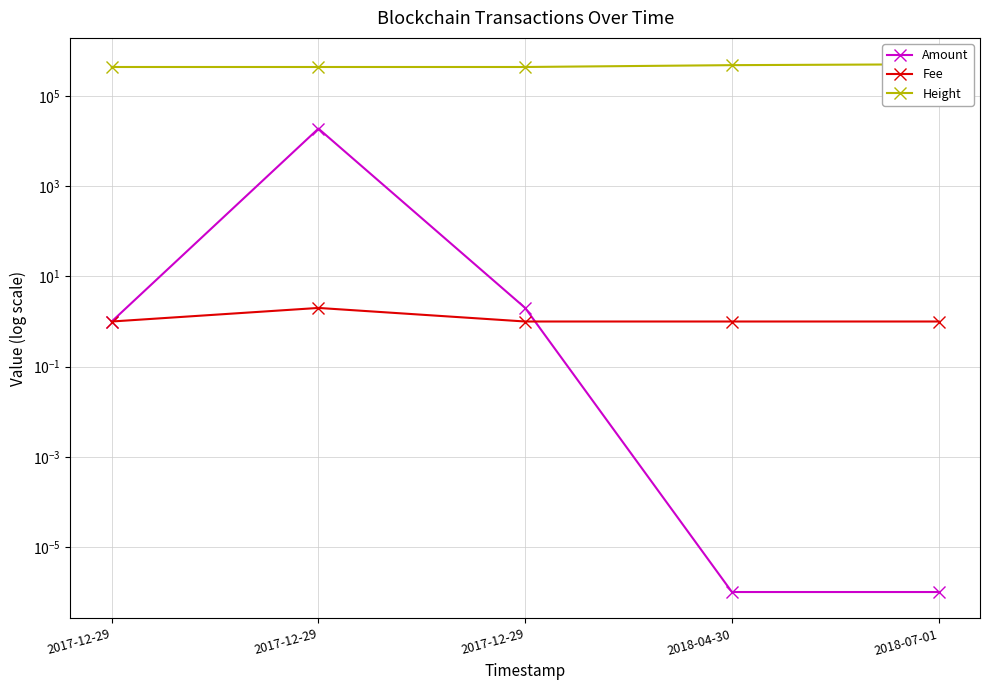

Rank the series at 2018-04-30 from lowest to highest value.

Amount, Fee, Height